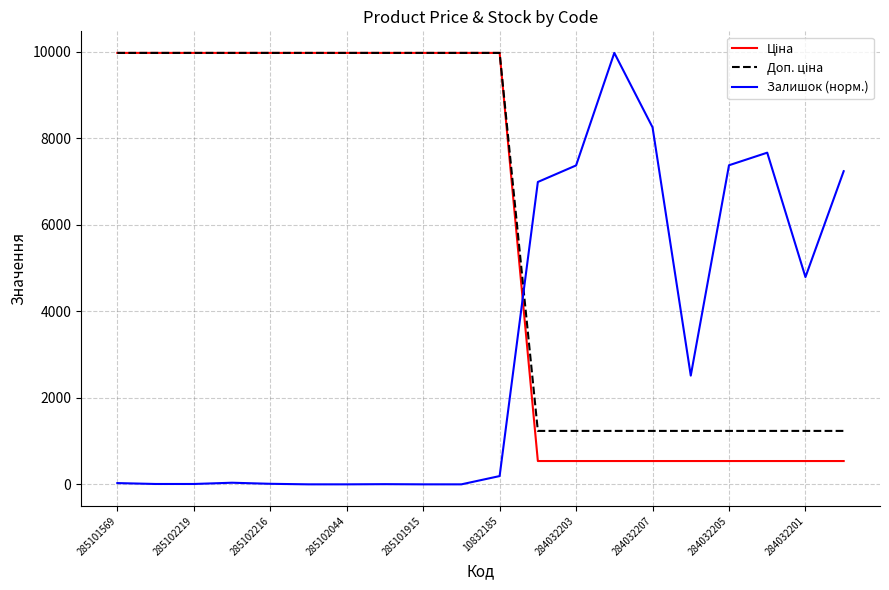

How many lines are shown in the chart?

3